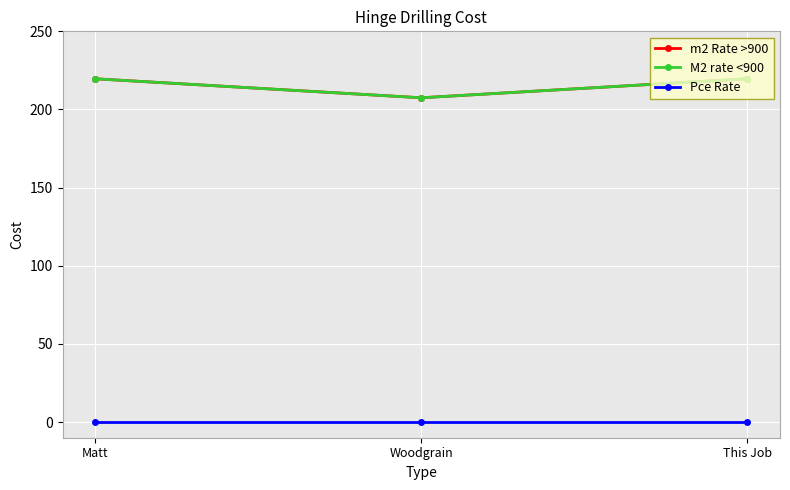

What position from the right is Woodgrain?

2